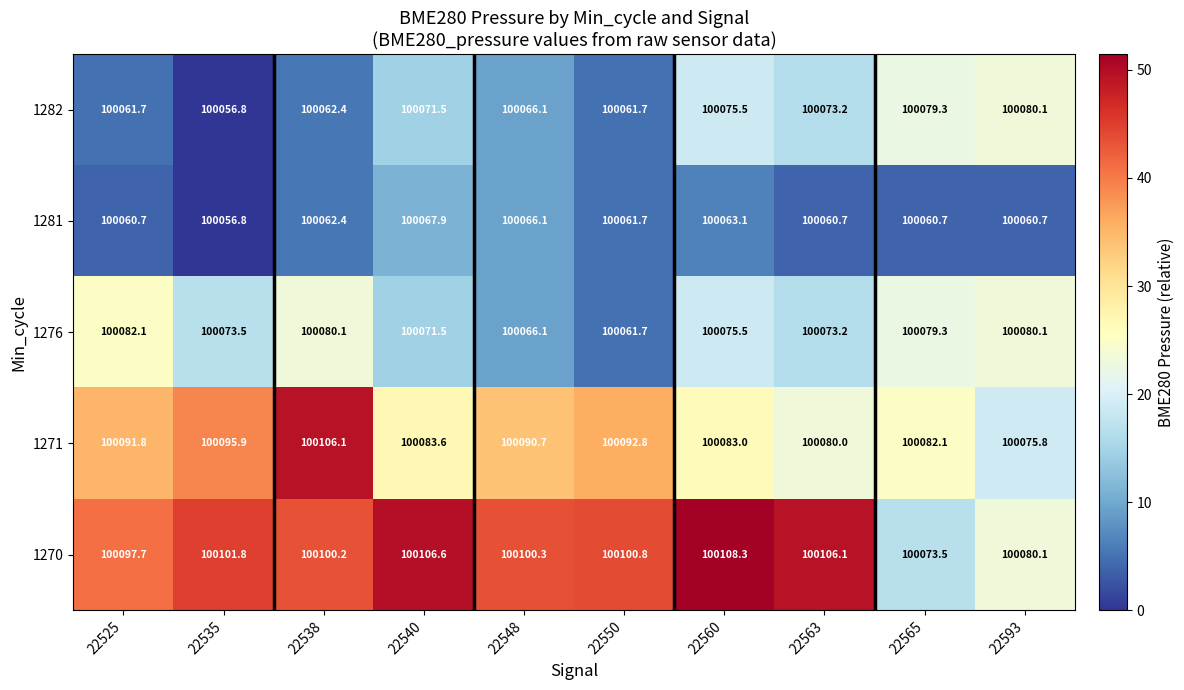

Which series has the largest total across all categories?

1270